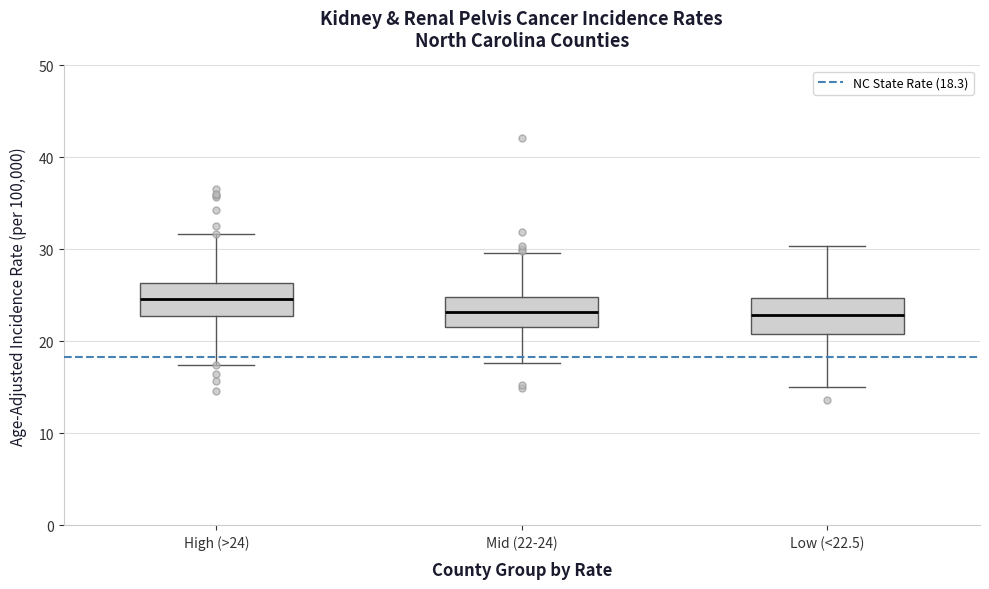

Where does the lower whisker of the box for Low (<22.5) end on the y-axis? The values are not printed on the chart, so give them approximately, as read against the axis.

15